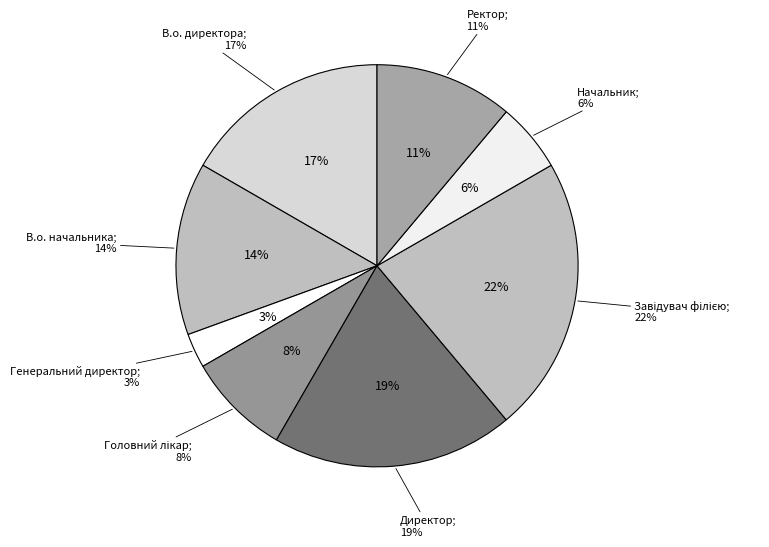

To the nearest percent, what is the average slice percentage?

12%